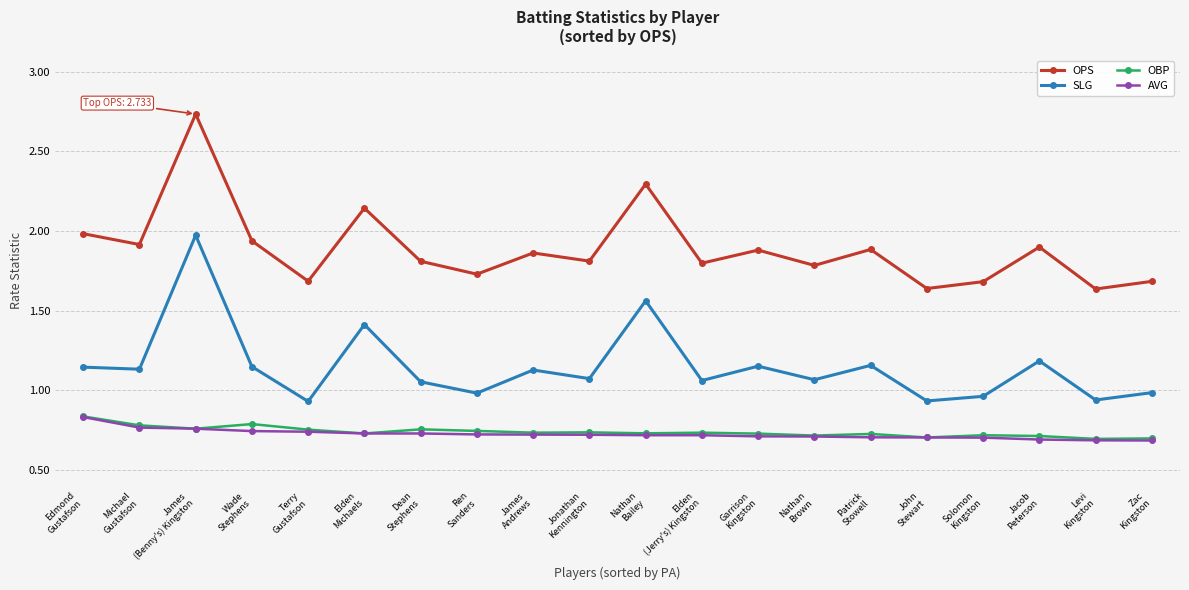

What is the value of the SLG point at the 6th from the left?

1.4